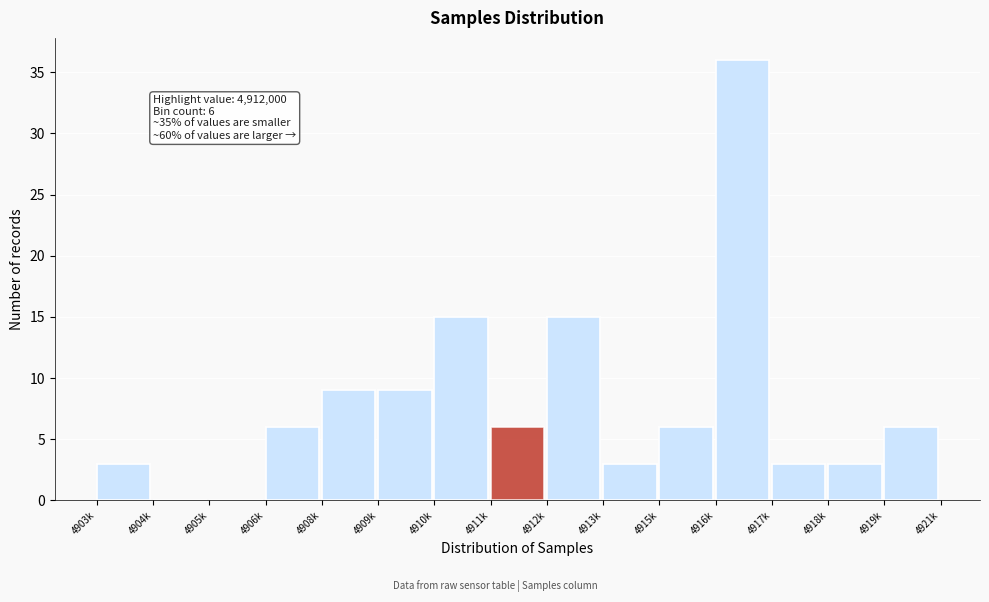

Reading left to right, list all the values displayed in this chart.

4903k=3	4904k=0	4905k=0	4906k=6	4908k=9	4909k=9	4910k=15	4911k=6	4912k=15	4913k=3	4915k=6	4916k=36	4917k=3	4918k=3	4919k=6